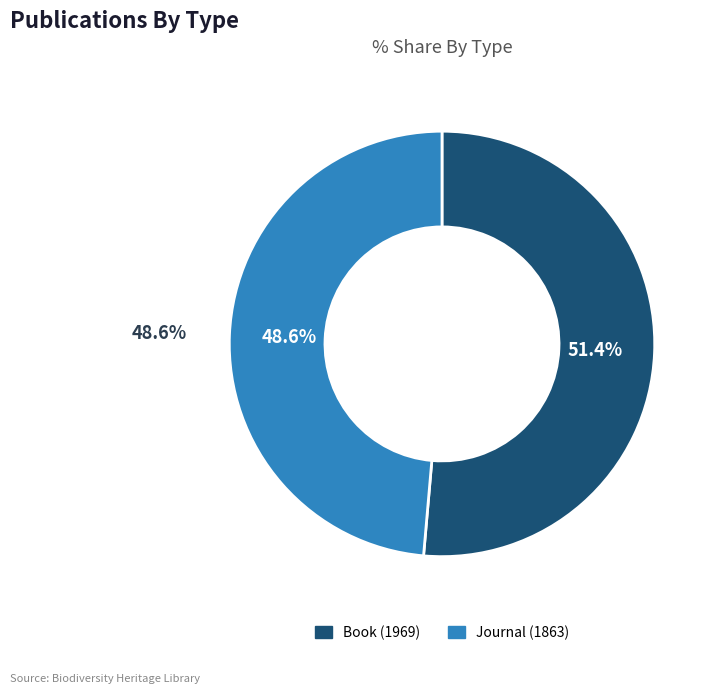

To the nearest percent, what is the difference between the largest and smallest slice percentages?

3%